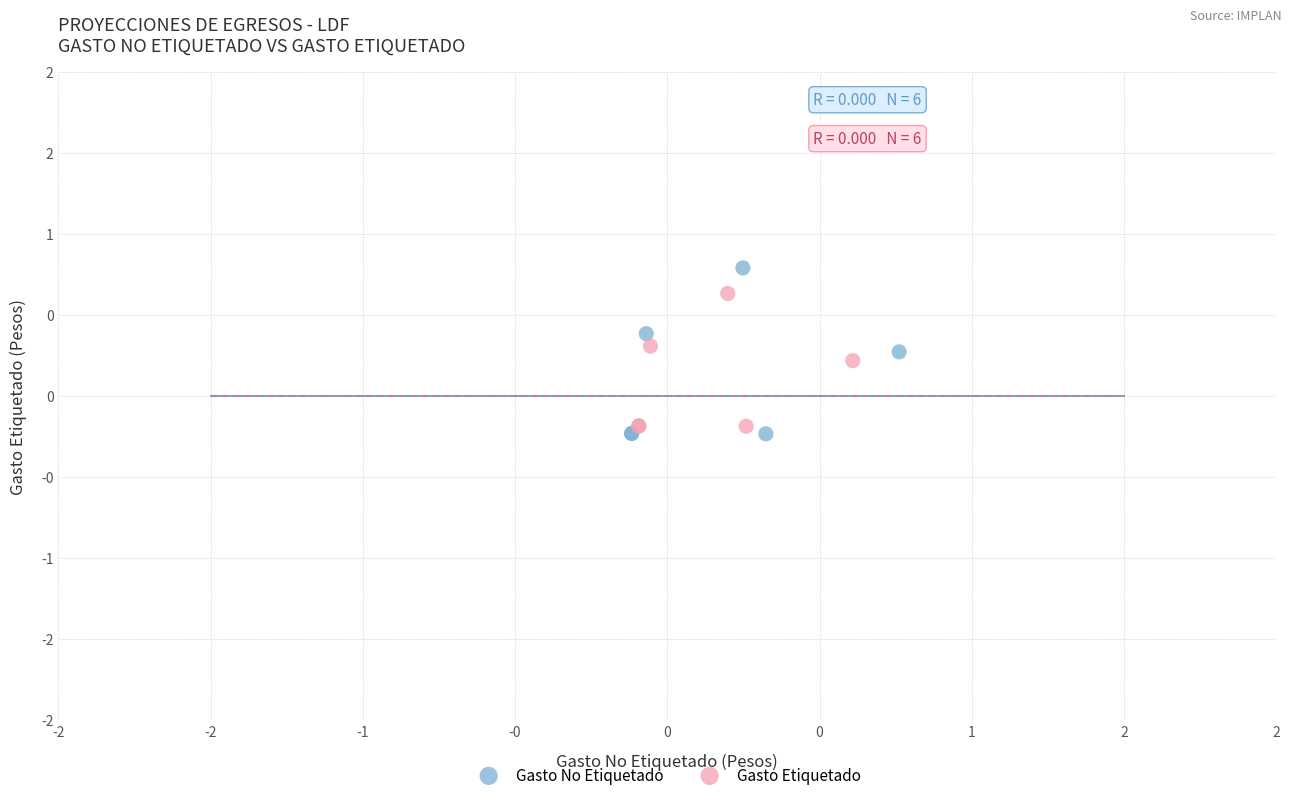

Which series has the widest spread of Y values?

Gasto No Etiquetado